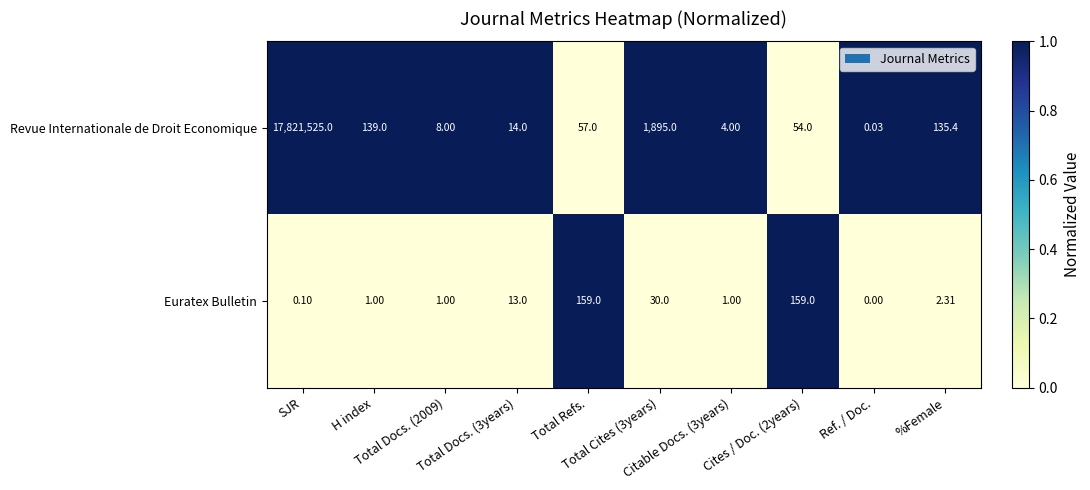

Rank the series by their average value, from lowest to highest.

Euratex Bulletin, Revue Internationale de Droit Economique